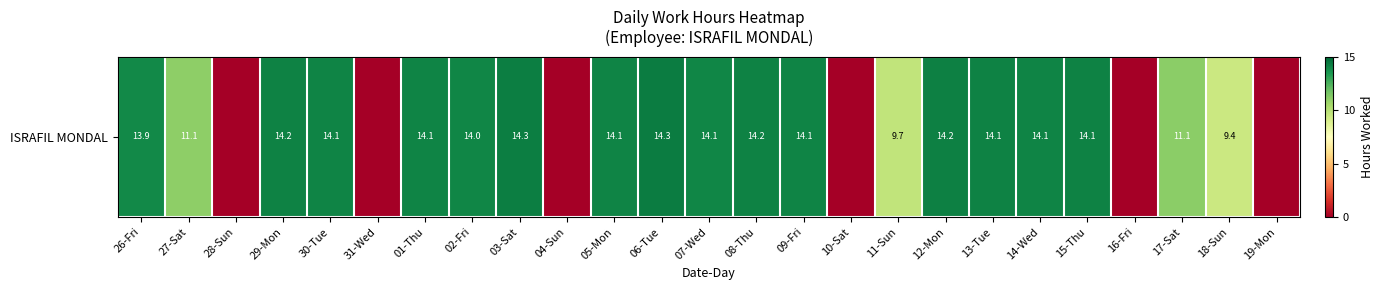

Reading left to right, transcribe all the data shown in this chart.

13.9	11.1	0.0	14.2	14.1	0.0	14.1	14.0	14.3	0.0	14.1	14.3	14.1	14.2	14.1	0.0	9.7	14.2	14.1	14.1	14.1	0.0	11.1	9.4	0.0